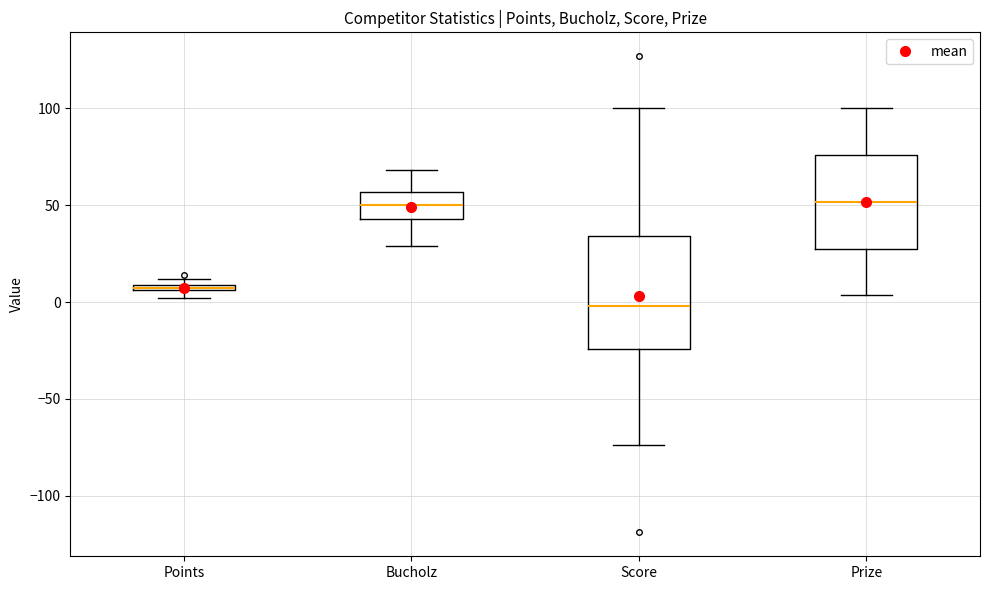

Where is the lower edge of the box for Points on the y-axis? The values are not printed on the chart, so give them approximately, as read against the axis.

5